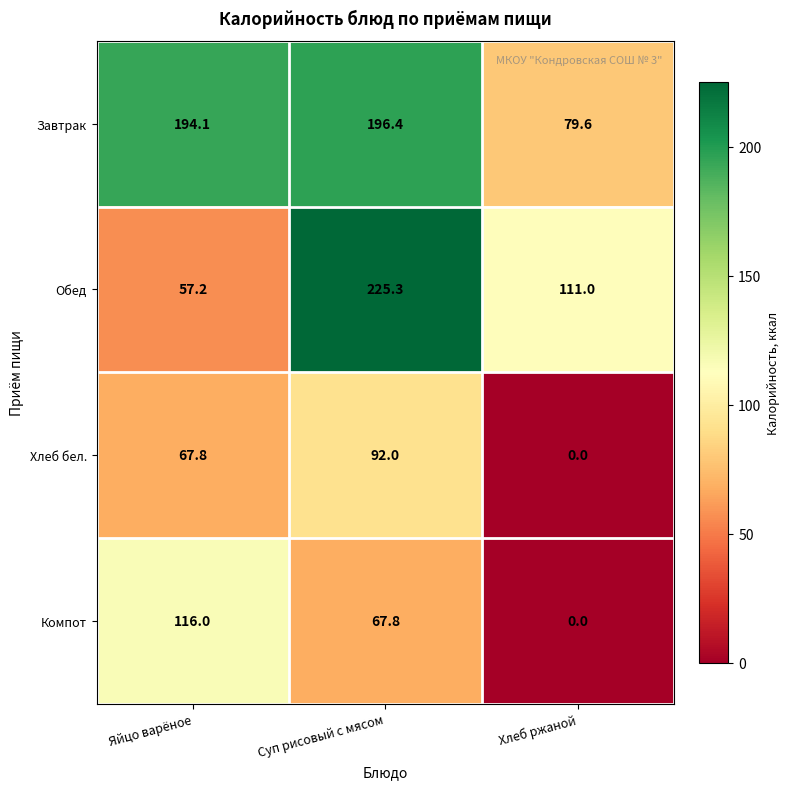

Which series has the largest total across all categories?

Завтрак